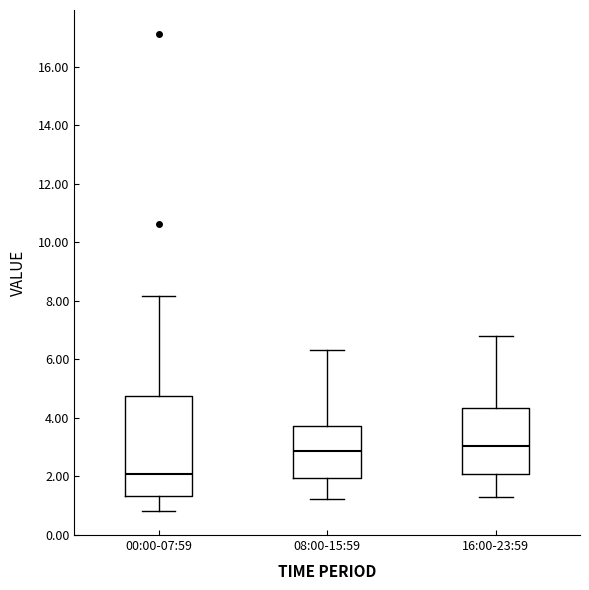

Which box's median line is the lowest?

00:00-07:59